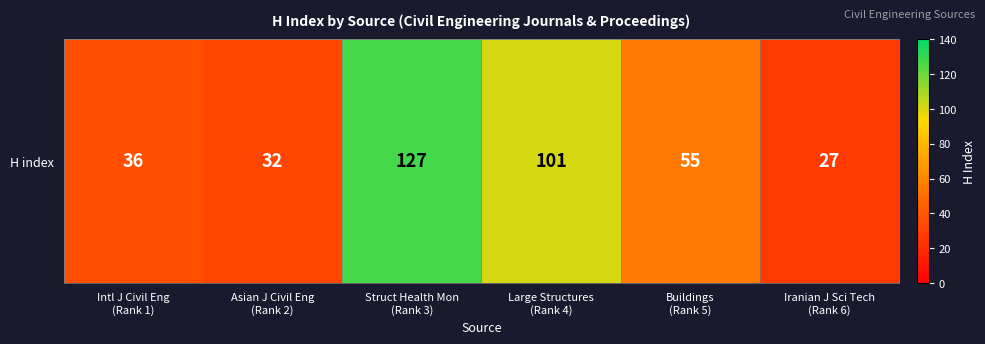

What is the difference between the values at Iranian J Sci Tech
(Rank 6) and Struct Health Mon
(Rank 3)?

100